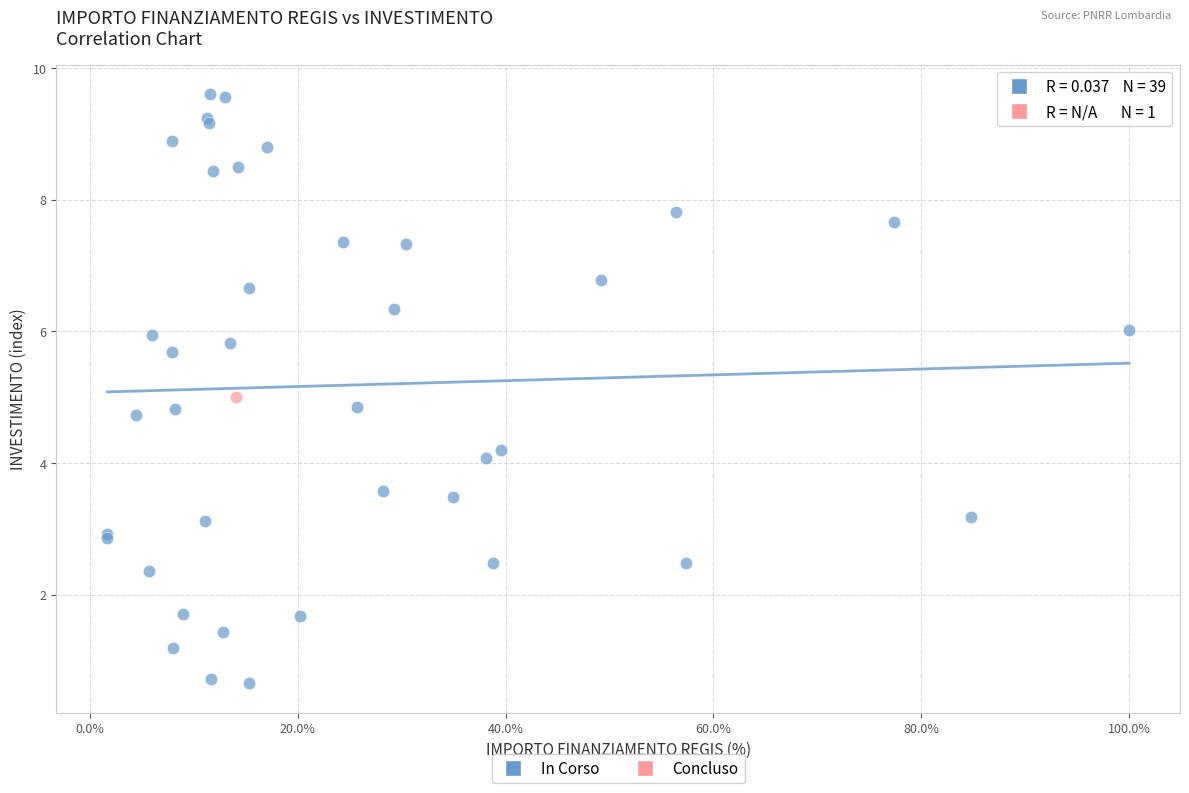

What are all the series names shown in the legend?

In Corso, Concluso